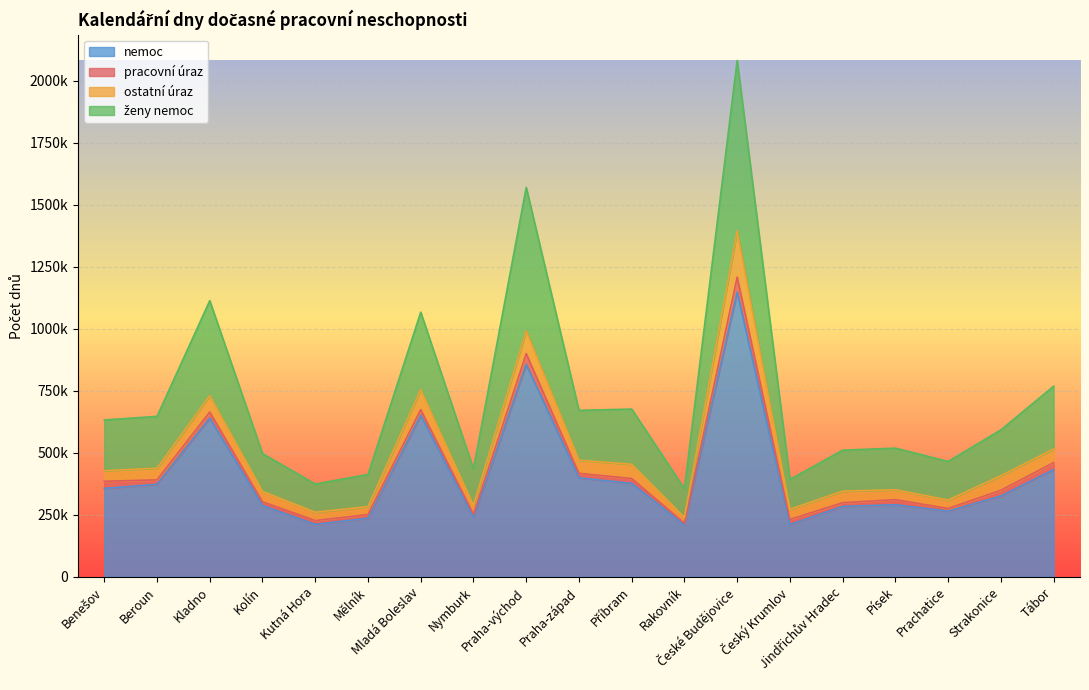

What position from the right is Písek?

4